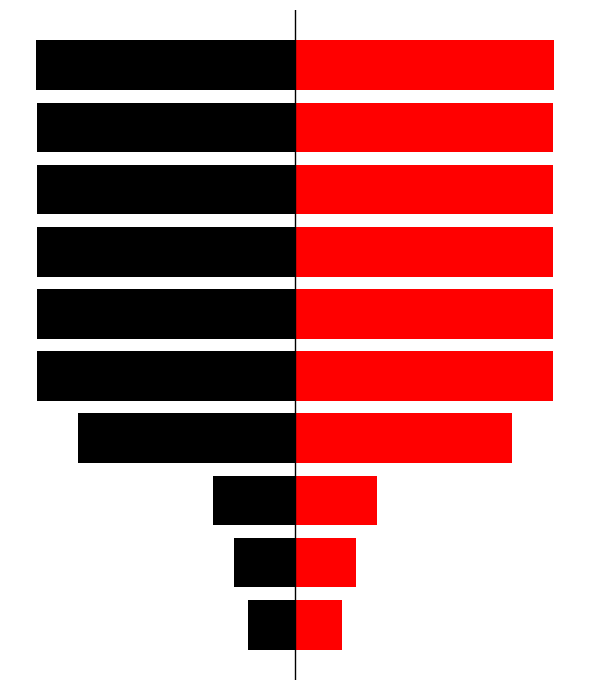

Reading left to right, transcribe all the data shown in this chart.

black half: 0=-2728.2	1=-3551.6	2=-4755.5	3=-12554.0	4=-14910.1	5=-14910.6	6=-14911.1	7=-14911.6	8=-14912.1	9=-15000.0
id: 0=2728.2	1=3551.6	2=4755.5	3=12554.0	4=14910.1	5=14910.6	6=14911.1	7=14911.6	8=14912.1	9=15000.0